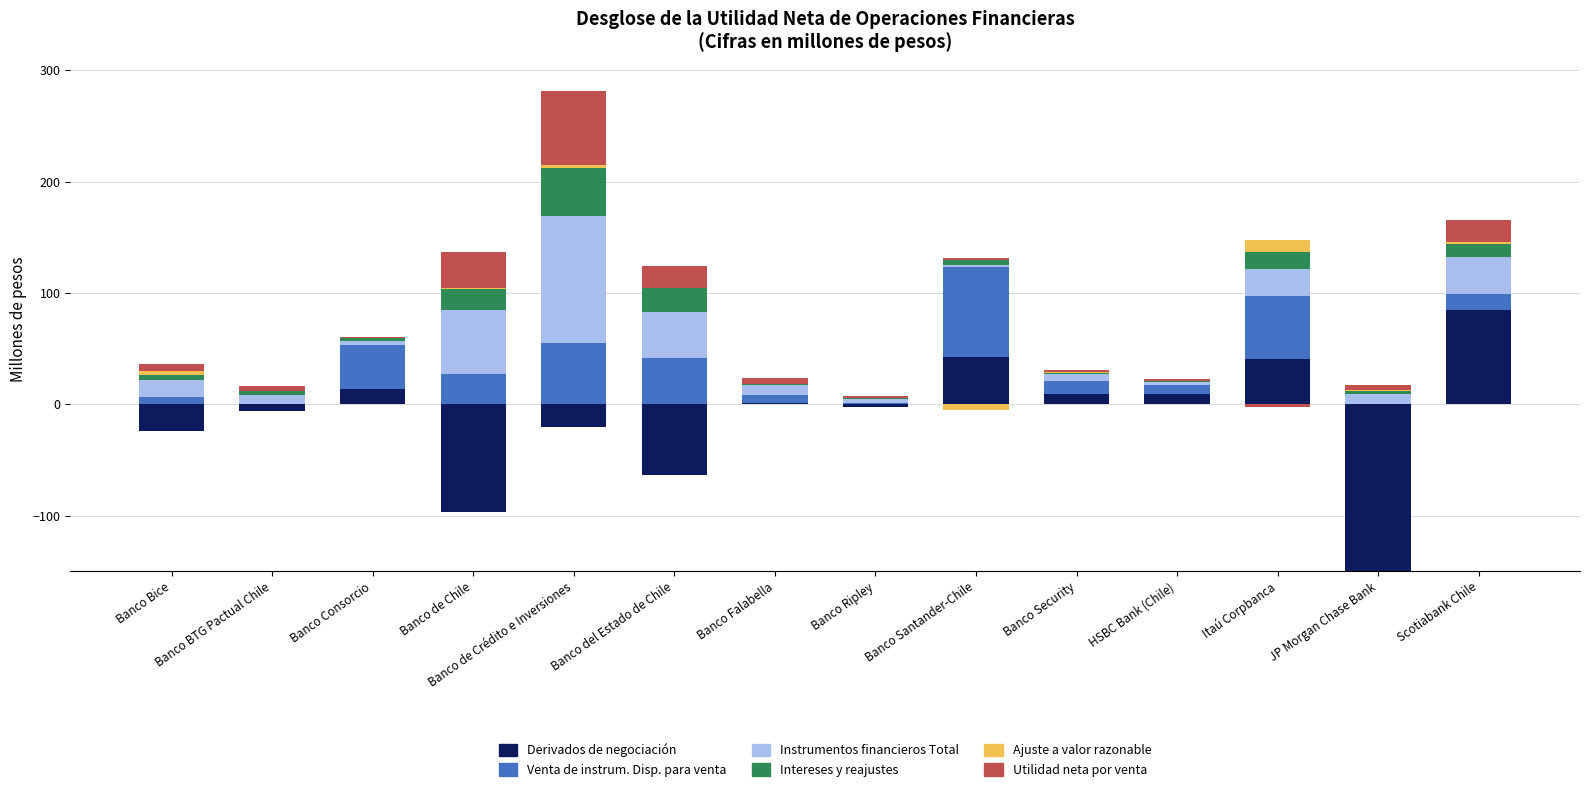

Which series has the largest total across all categories?

Venta de instrum. Disp. para venta